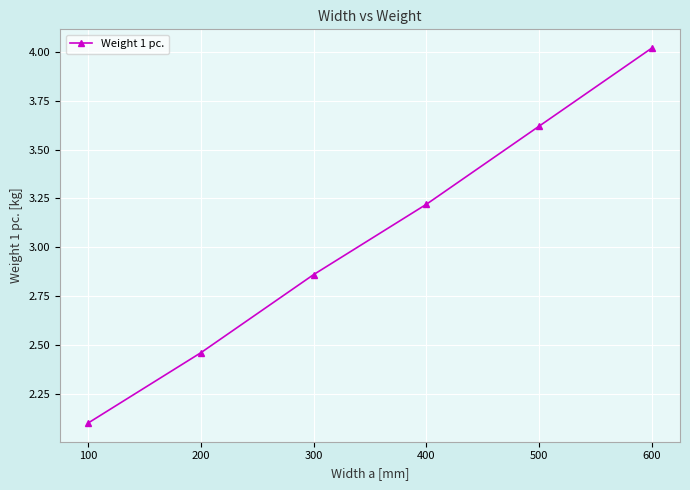

The chart shows a value of 0.5 at 100. True or false?

False